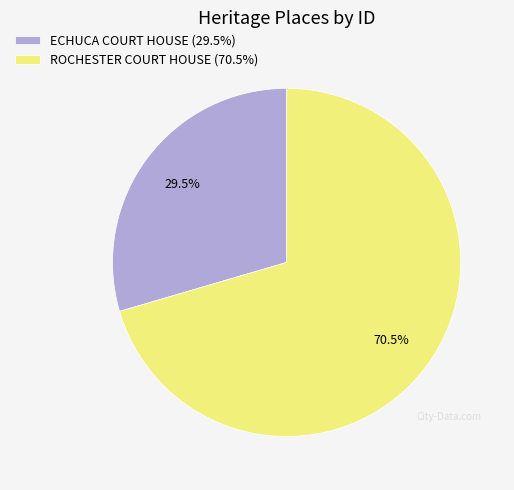

Is there a majority slice in this chart?

Yes